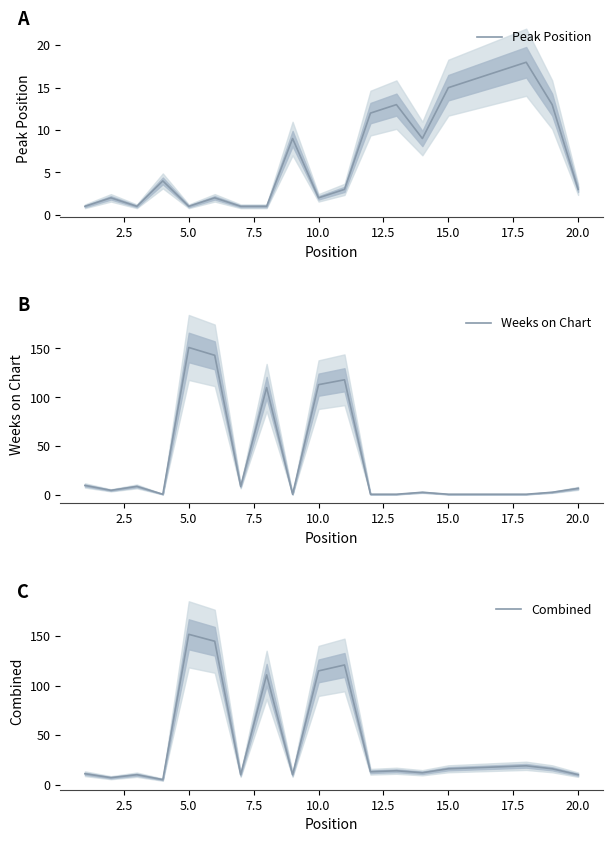

How many data points in Weeks on Chart are above 5?

9